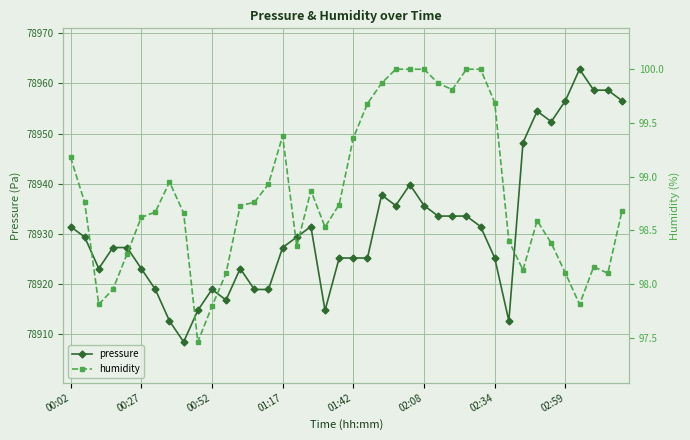

Which series has the widest spread of values?

pressure